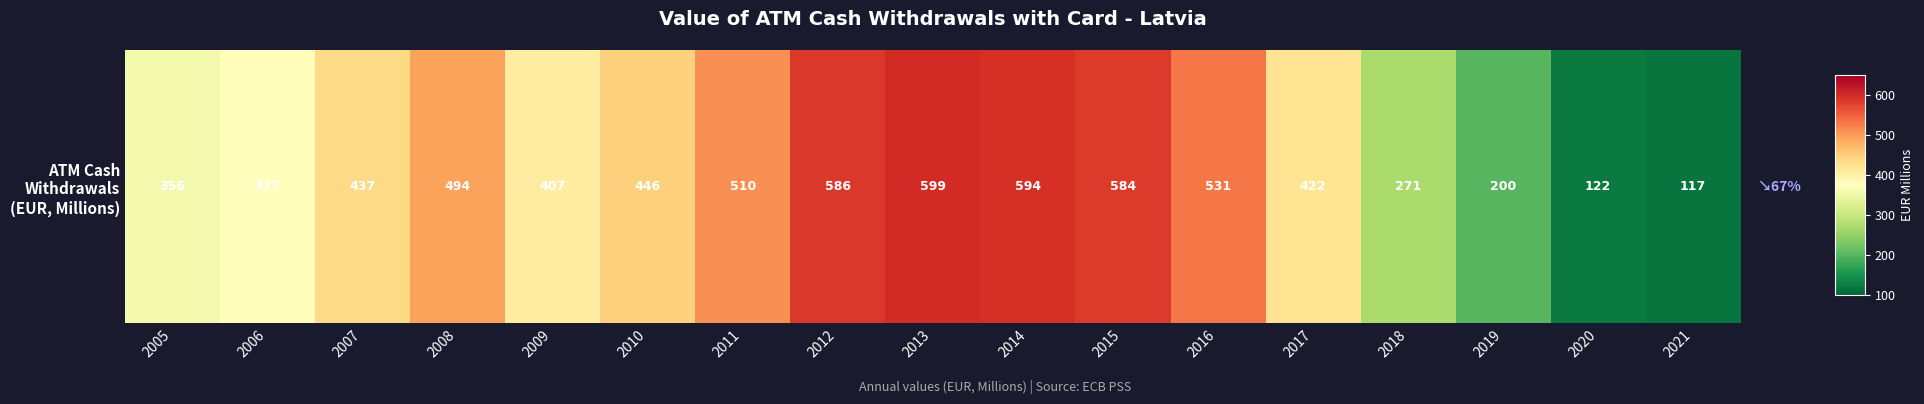

What is the change in value from 2006 to 2015?

+206.5